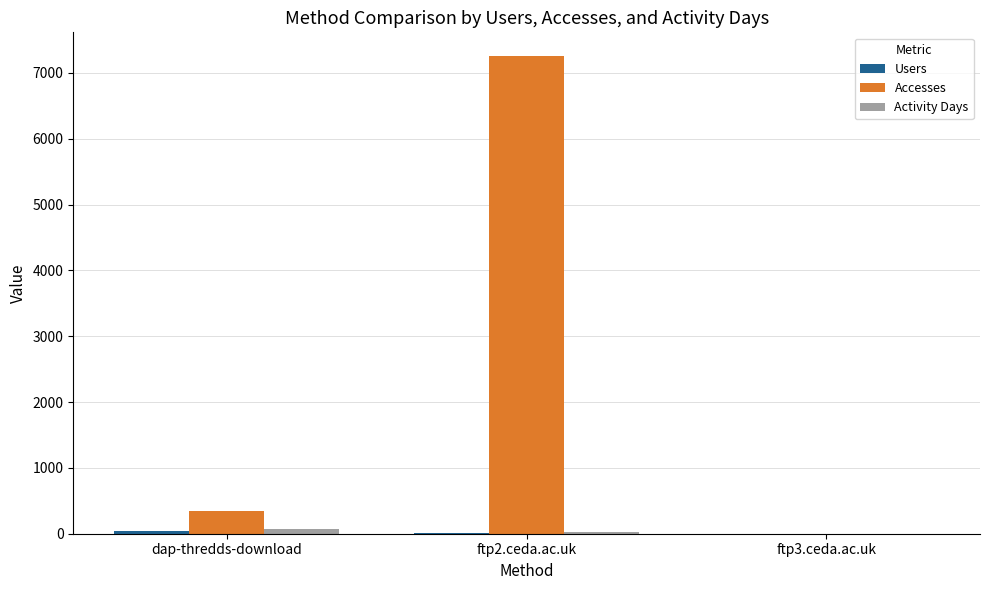

Which series has the largest total across all categories?

Accesses